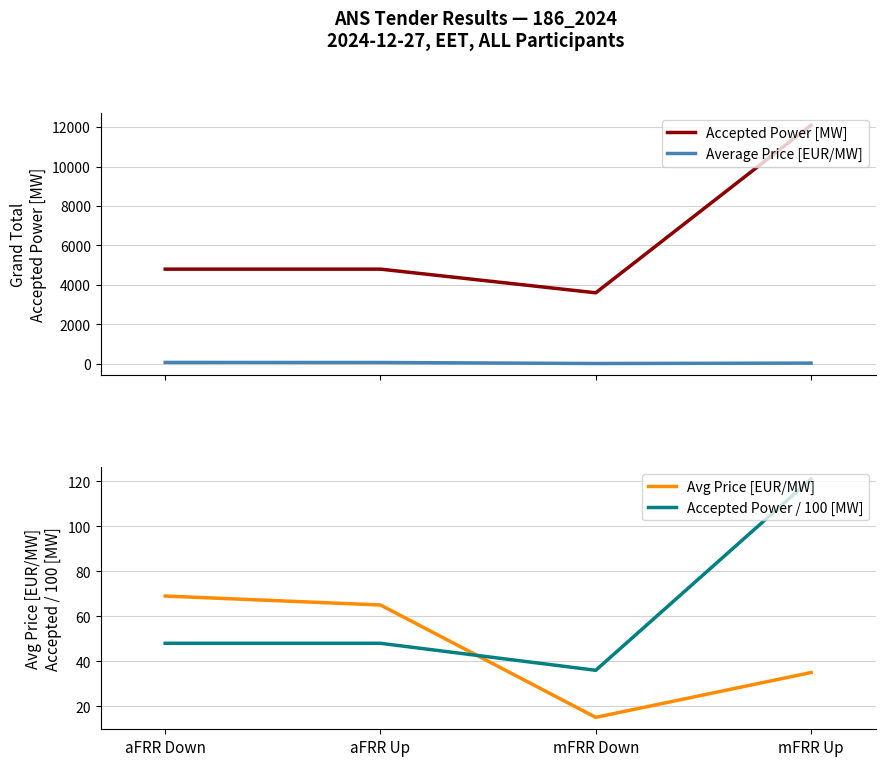

Between mFRR Down and mFRR Up, which series saw the biggest shift?

Accepted Power [MW]